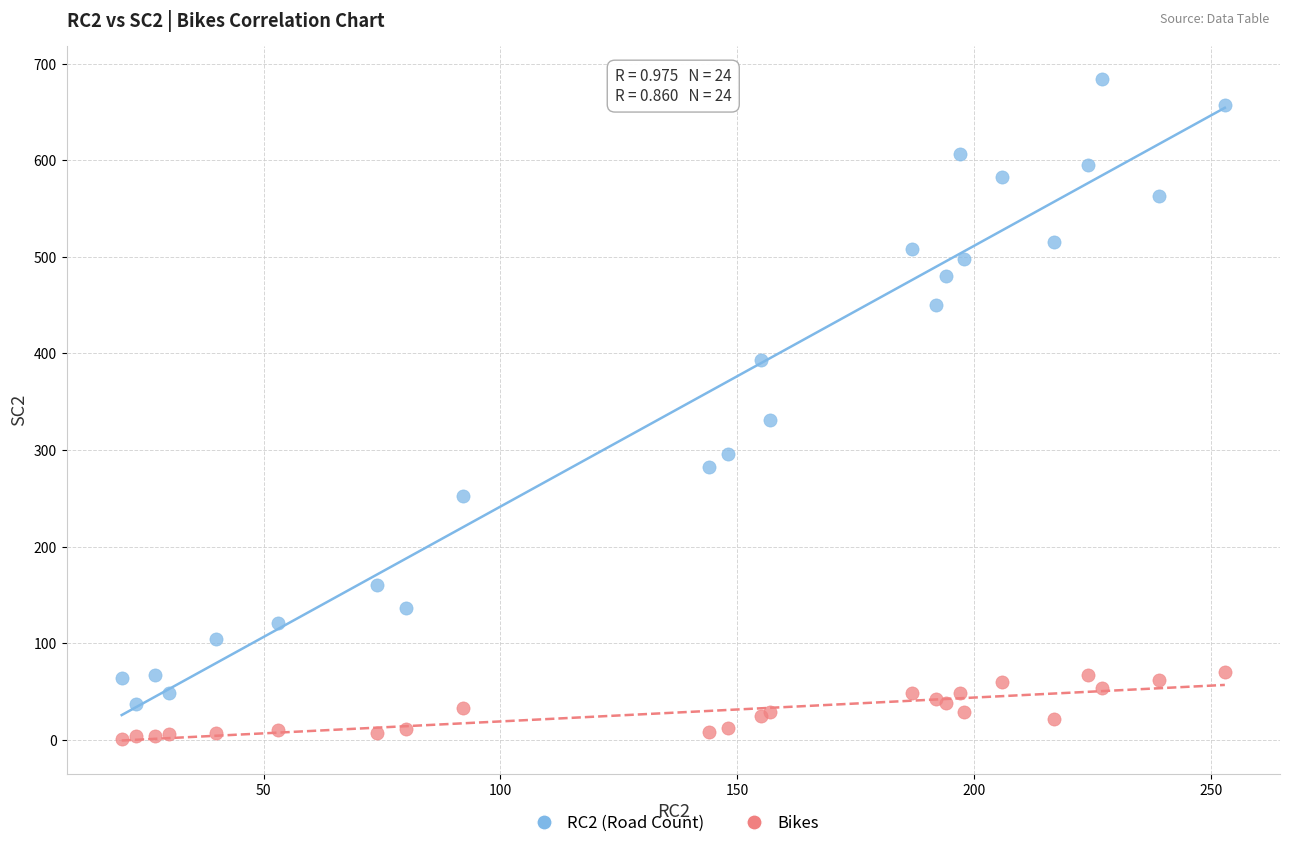

What is the X range (max minus min) for the scatter plot?

233